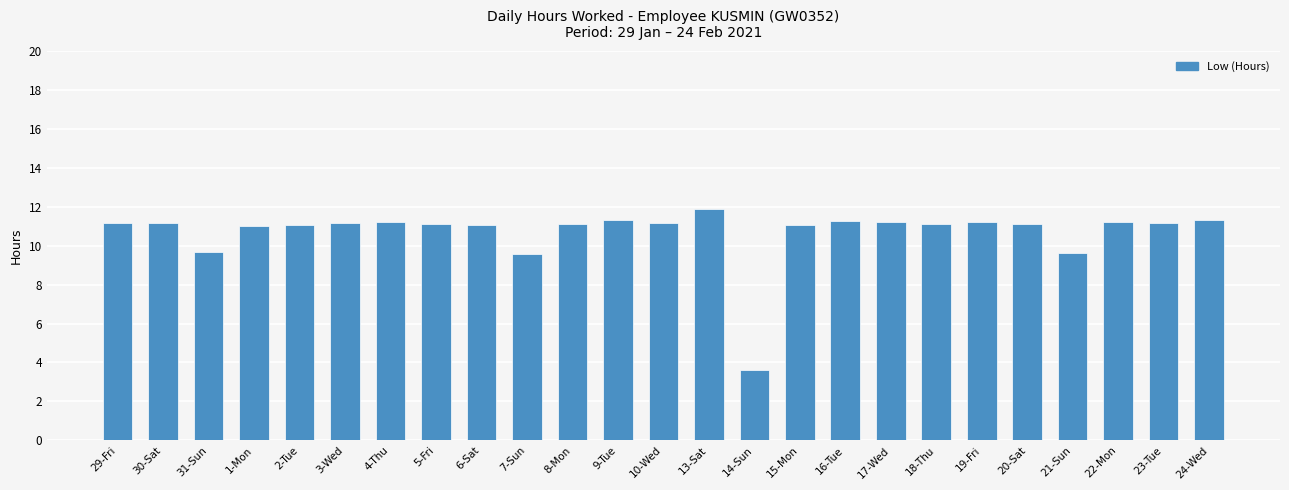

Is it true that the value at 1-Mon is 11.0?

True